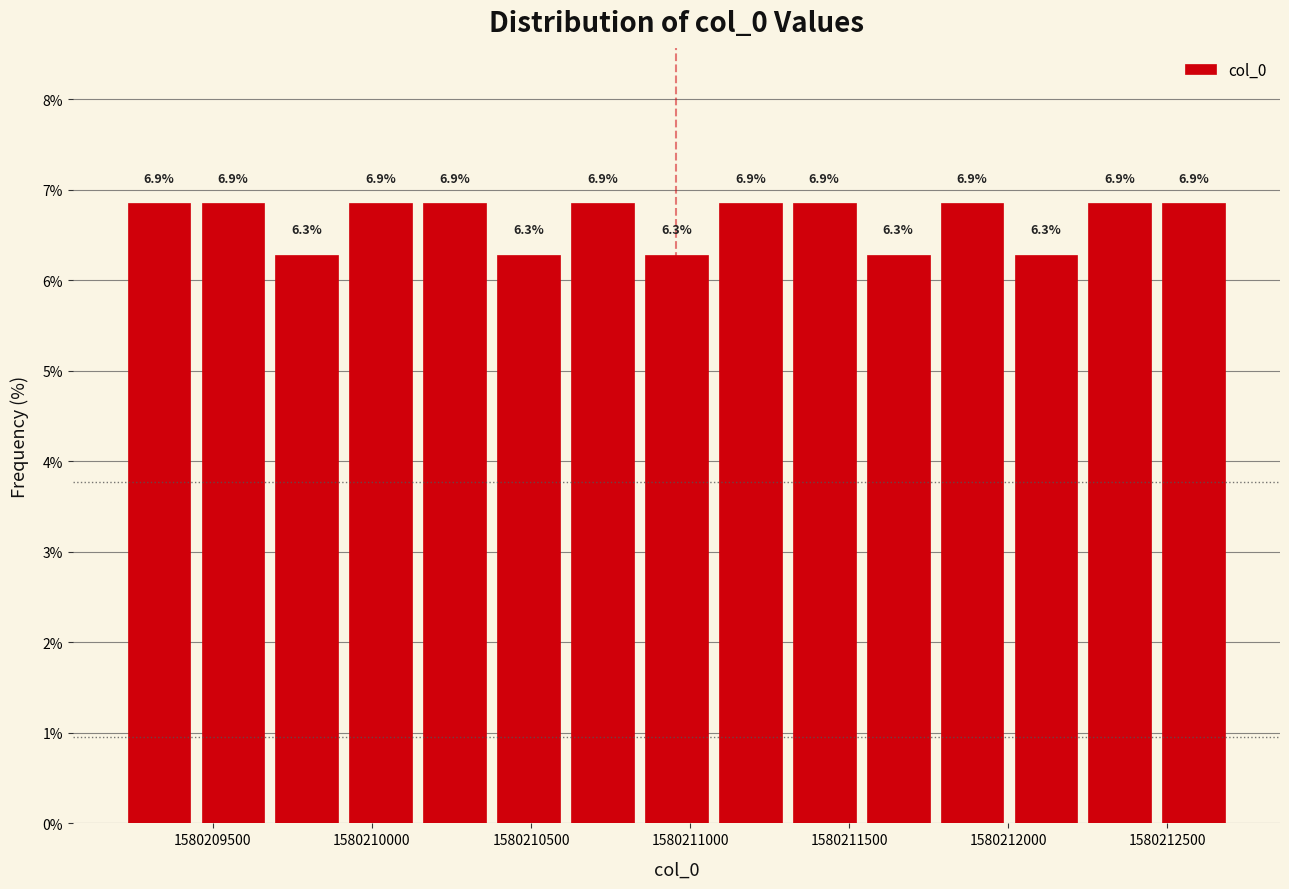

Reading left to right, transcribe this chart: for each bar, give the range it covers on the x-axis and its height. The bar edges are not printed on the chart, so give them approximately, as read against the axis.

1580209200 to 1580209450: 6.9
1580209450 to 1580209700: 6.9
1580209700 to 1580209900: 6.3
1580209900 to 1580210150: 6.9
1580210150 to 1580210400: 6.9
1580210400 to 1580210600: 6.3
1580210600 to 1580210850: 6.9
1580210850 to 1580211050: 6.3
1580211050 to 1580211300: 6.9
1580211300 to 1580211550: 6.9
1580211550 to 1580211750: 6.3
1580211750 to 1580212000: 6.9
1580212000 to 1580212250: 6.3
1580212250 to 1580212450: 6.9
1580212450 to 1580212700: 6.9